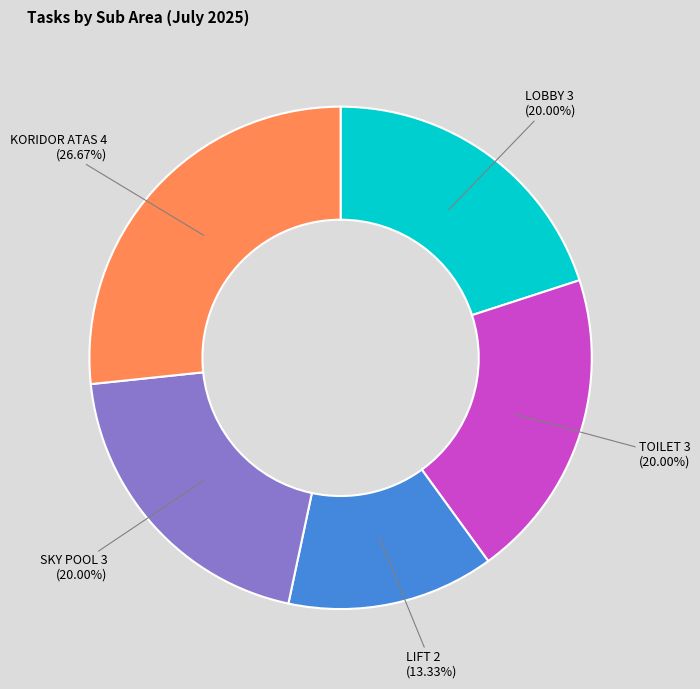

Is there any slice that represents more than half of the pie?

No